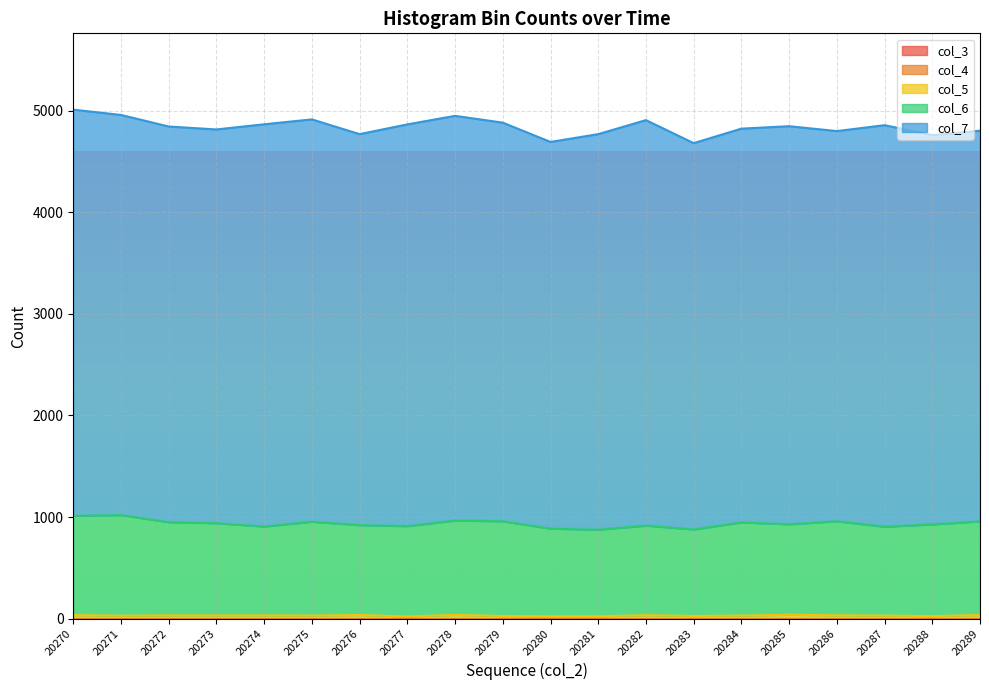

Which category has the lowest value in the col_6 series?

20283